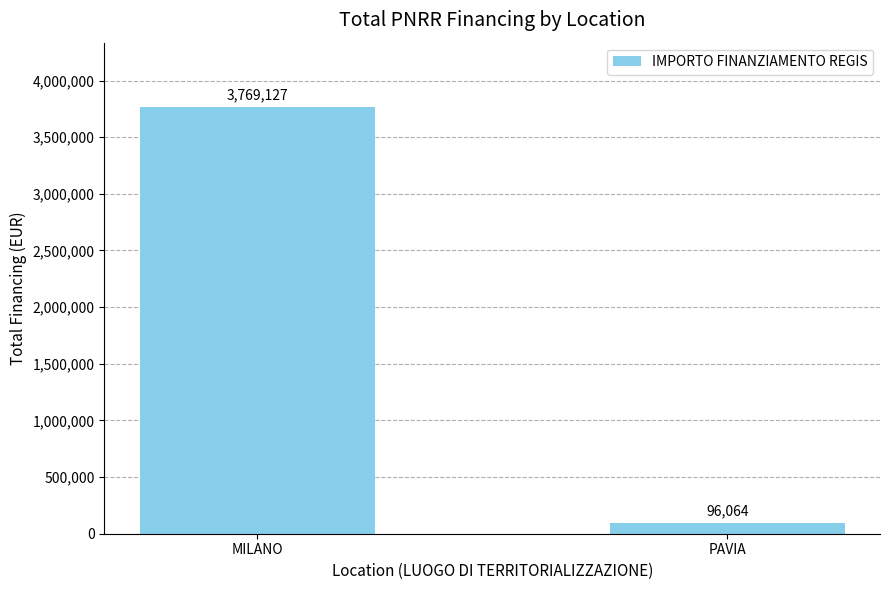

What is the average value?

1932596